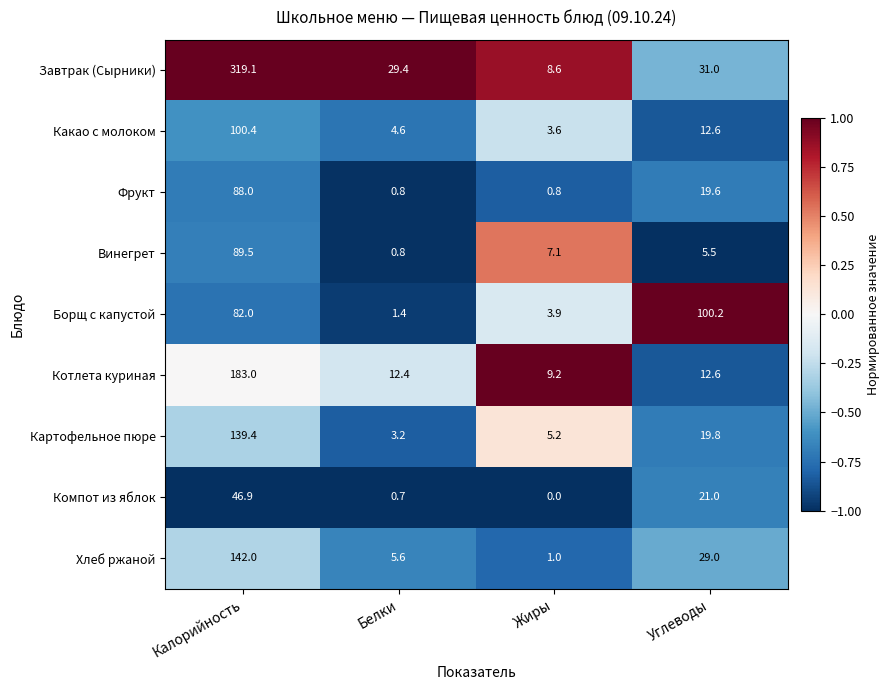

How many values in Компот из яблок are above zero?

3